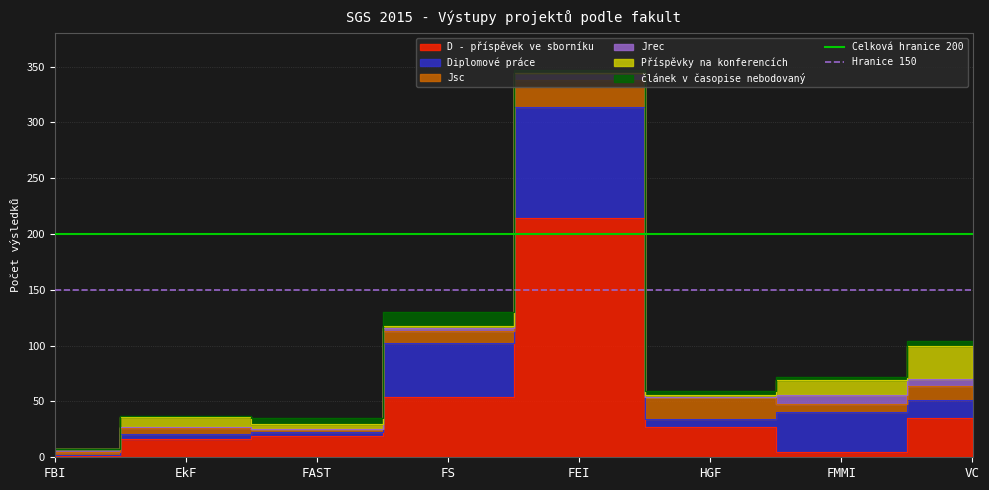

What value does the Celková hranice 200 series have at FBI?

200